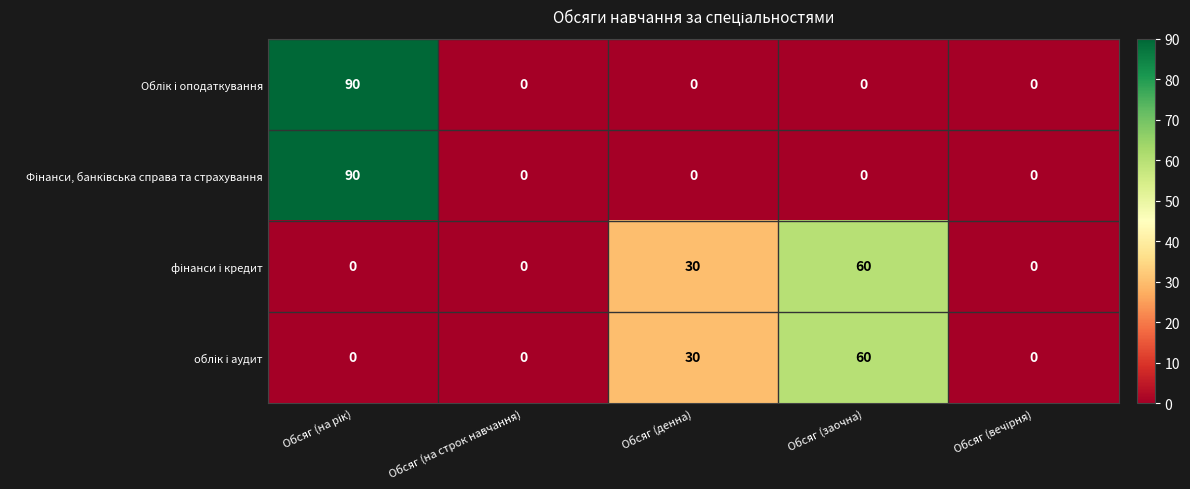

What is the total value across all series at Обсяг (денна)?

60